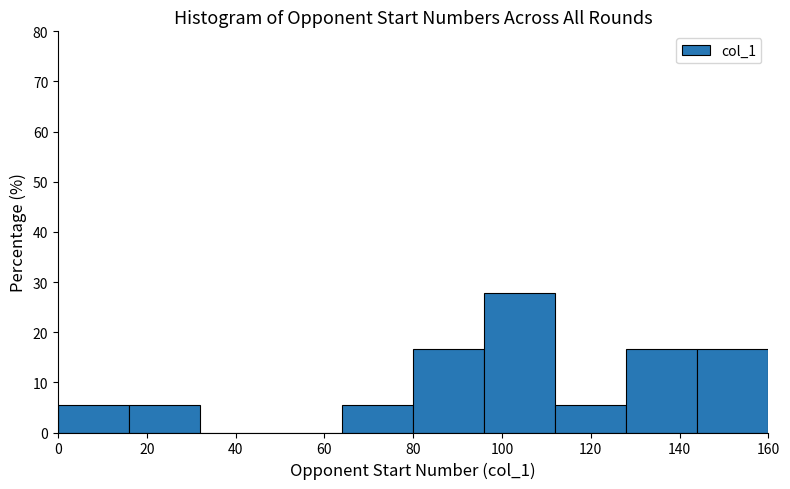

Over which range of the x-axis is the bar tallest?

96 to 112